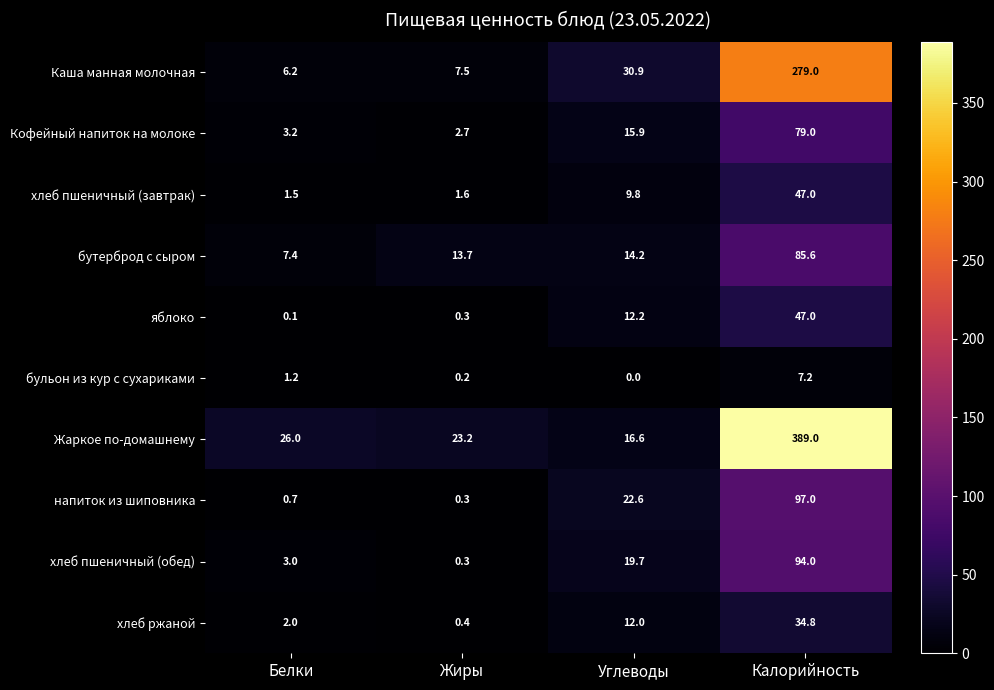

What is the difference between the highest and lowest values at Жиры?

23.0